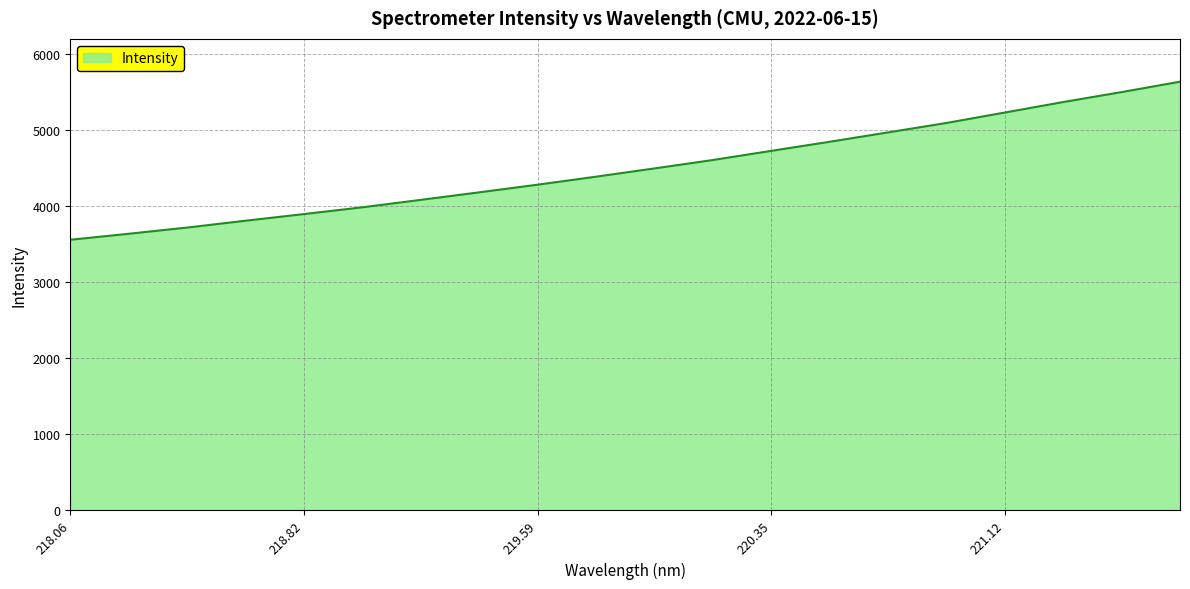

What is the difference between the maximum and minimum values?

2080.2